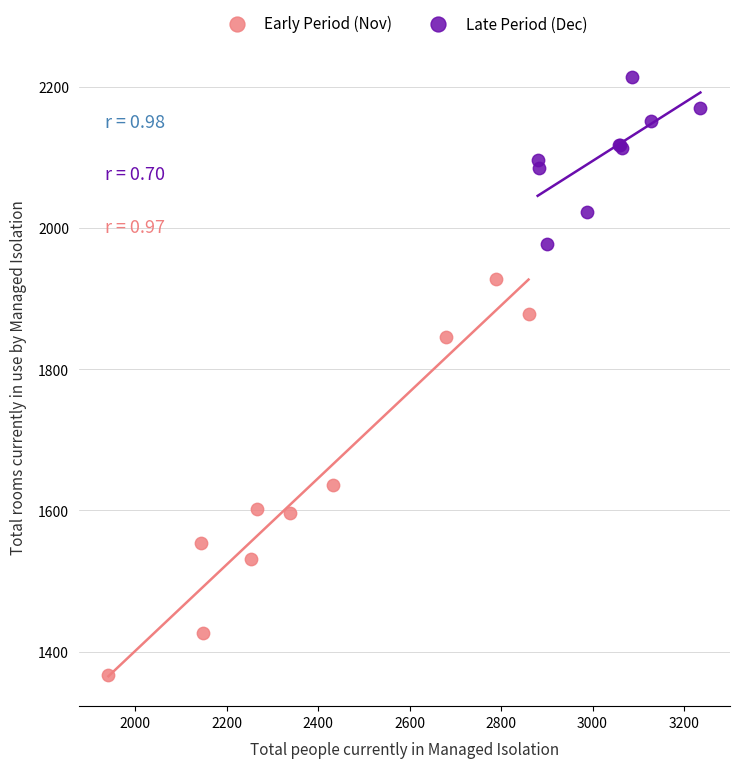

Which series contains the highest Y value?

Late Period (Dec)